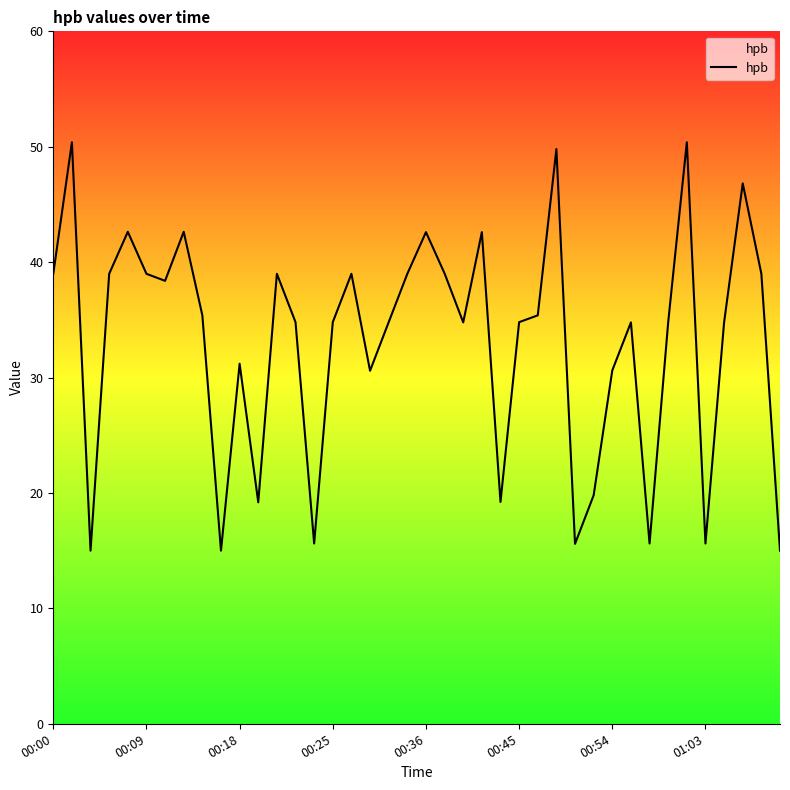

What position from the left is 38?

39